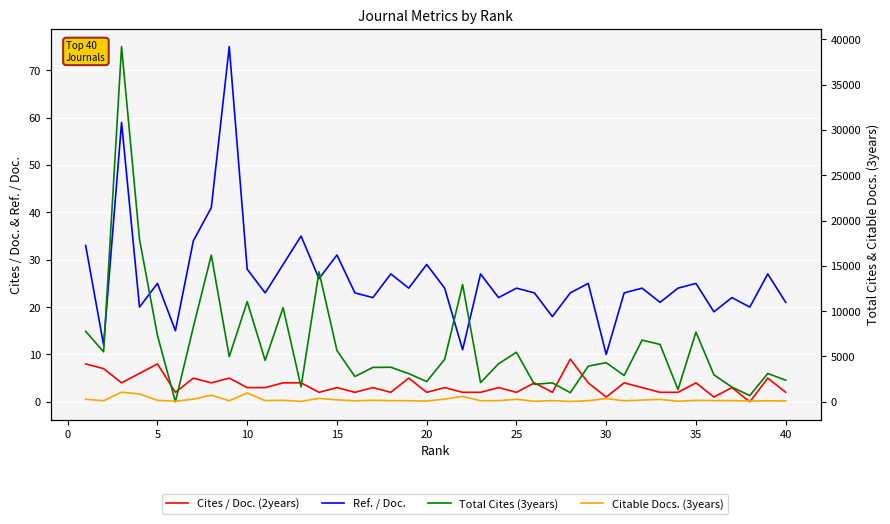

Count the number of data series in this chart.

4